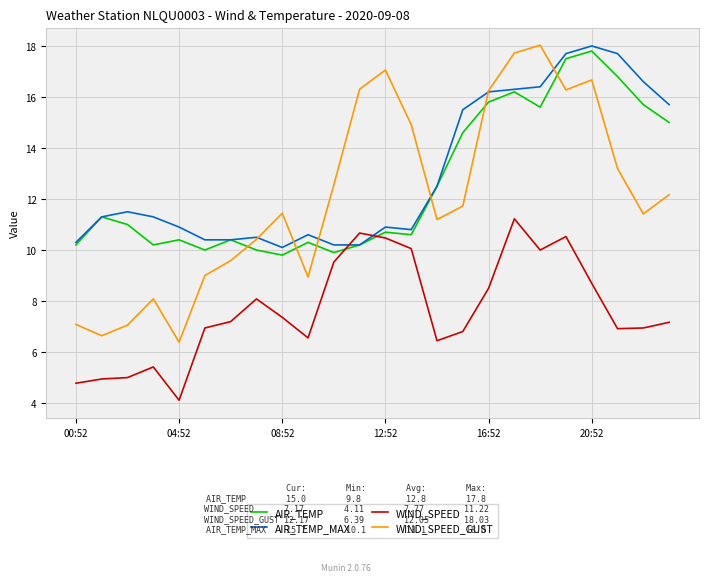

How many interior local peaks does the WIND_SPEED_GUST series have?

5